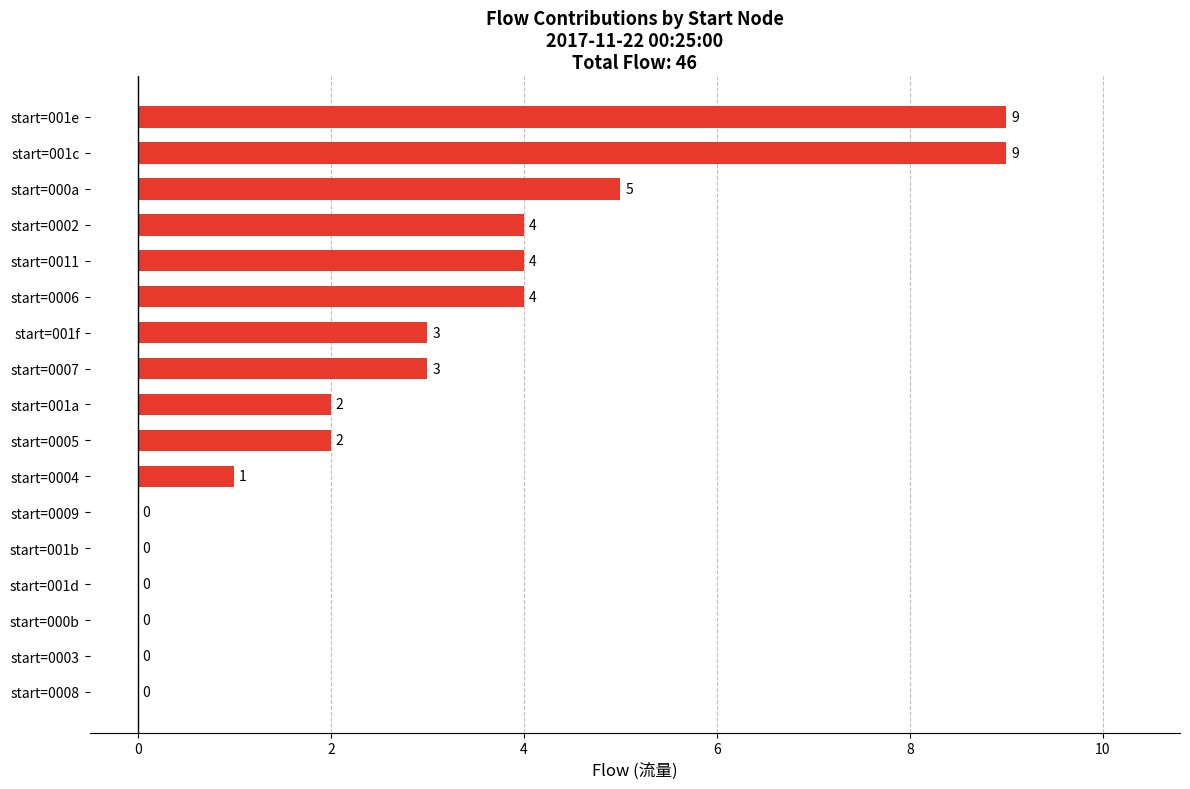

Which has a higher value, start=001a or start=0002?

start=0002